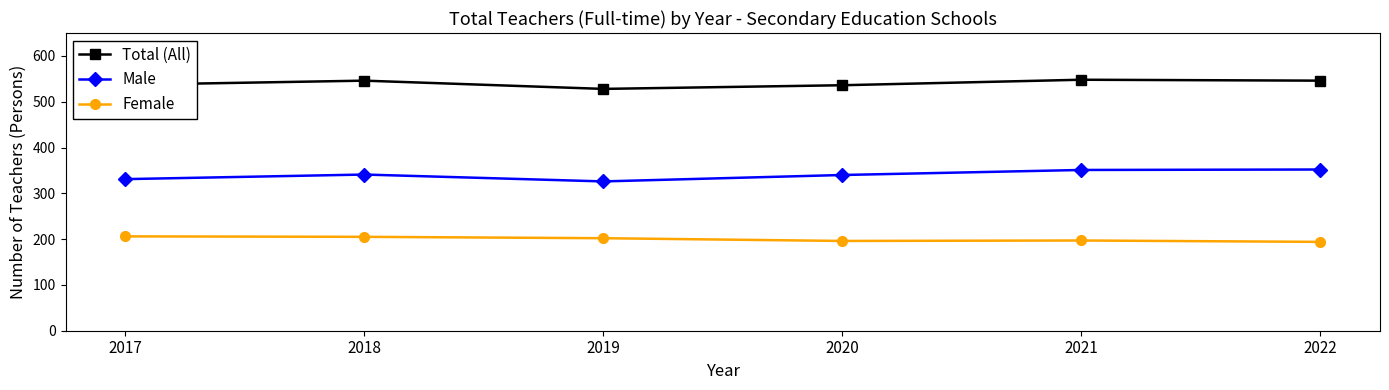

Between 2018 and 2019, which series saw the biggest shift?

Total (All)